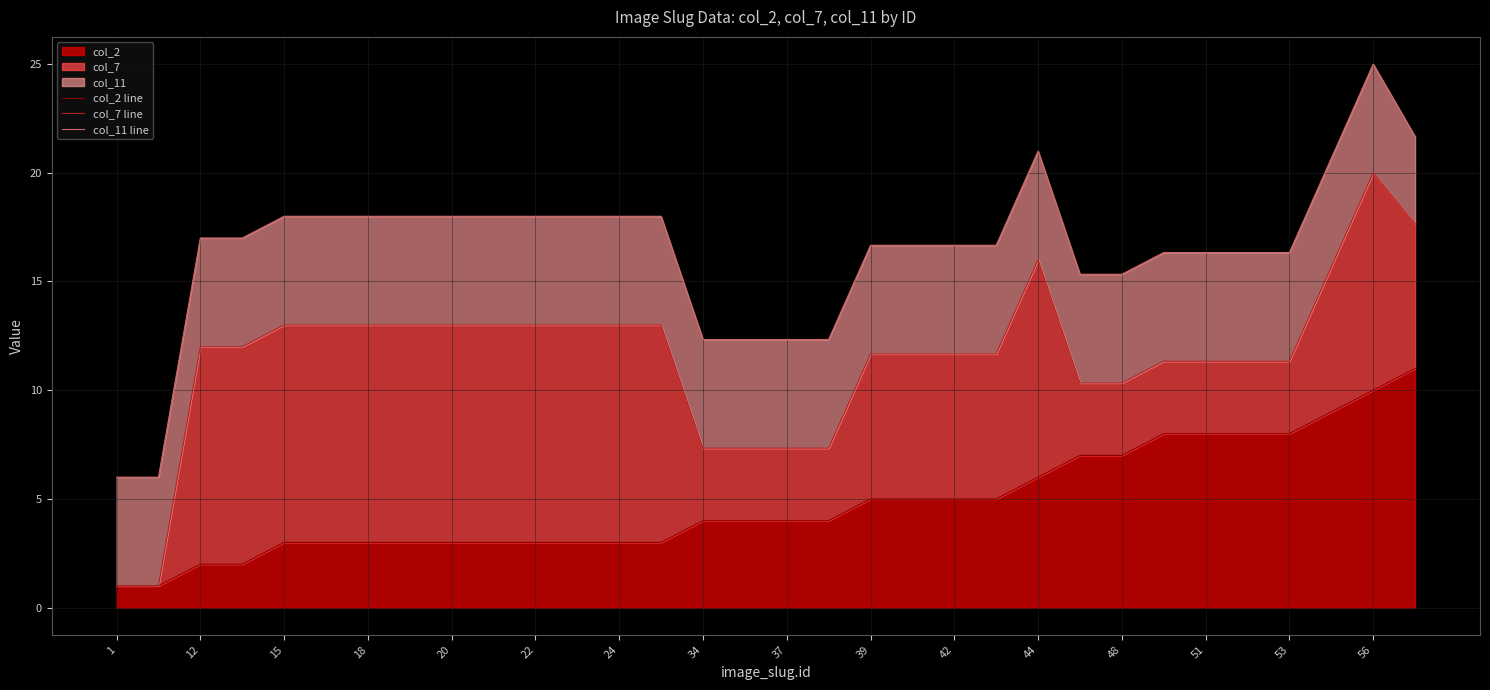

Is it true that col_2 equals 4 at 37?

True